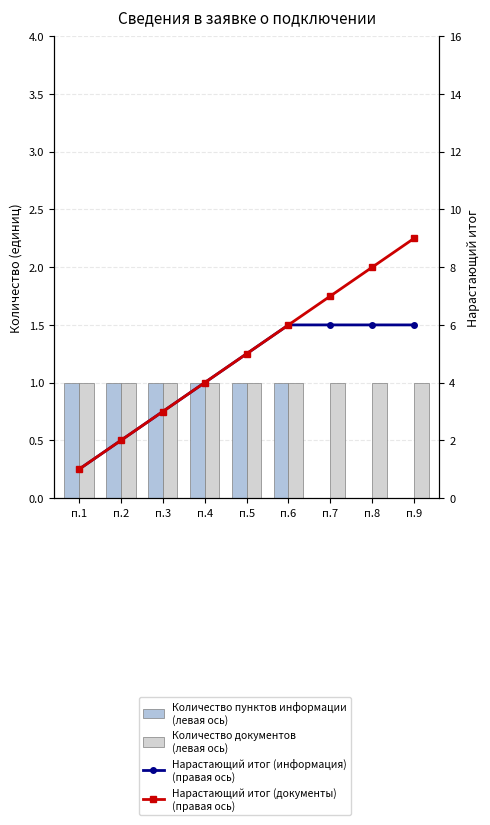

Which series has the widest spread of values?

Нарастающий итог (документы)
(правая ось)